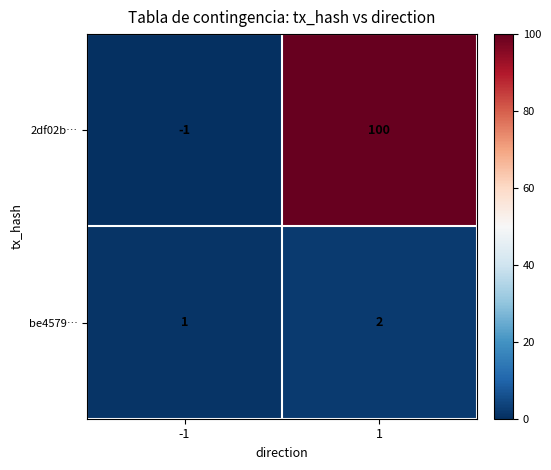

How many data points does each series have?

2